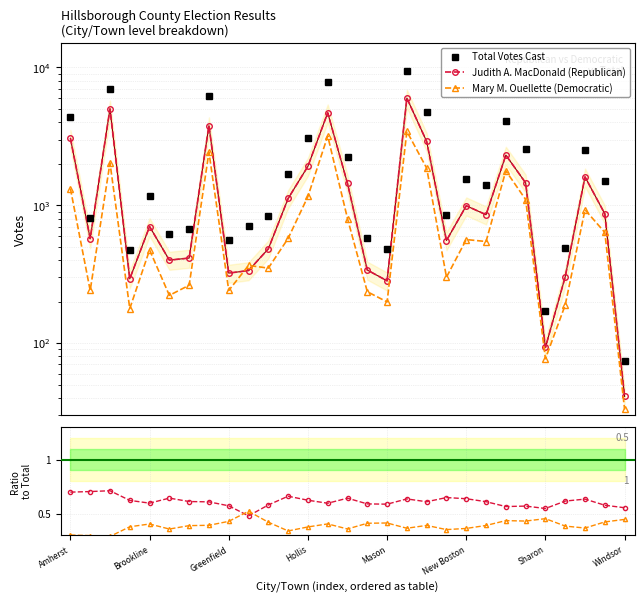

Is it true that Total Votes Cast equals 833.0 at 10?

True